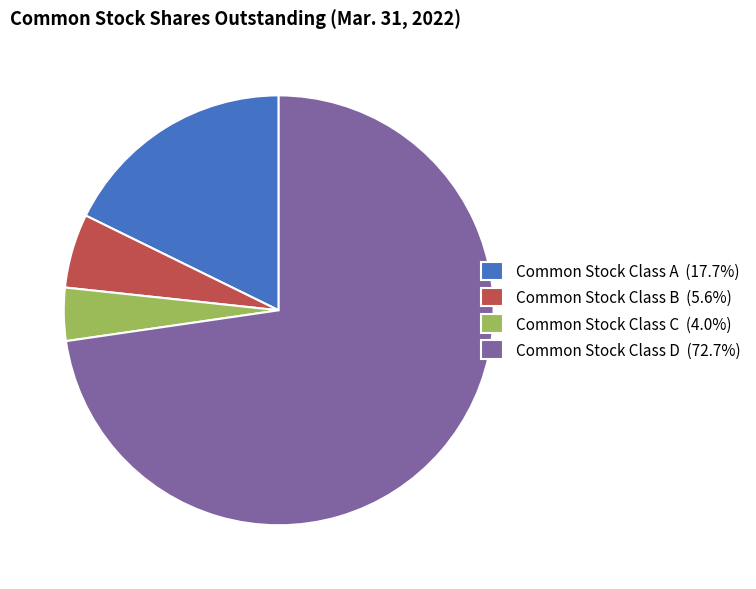

Rank the categories by value from lowest to highest.

Common Stock Class C, Common Stock Class B, Common Stock Class A, Common Stock Class D